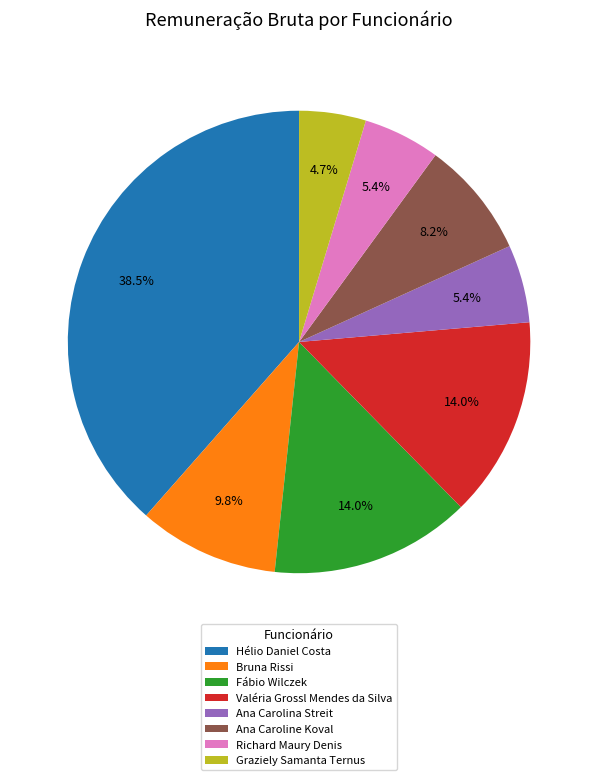

Does any single category account for the majority?

No